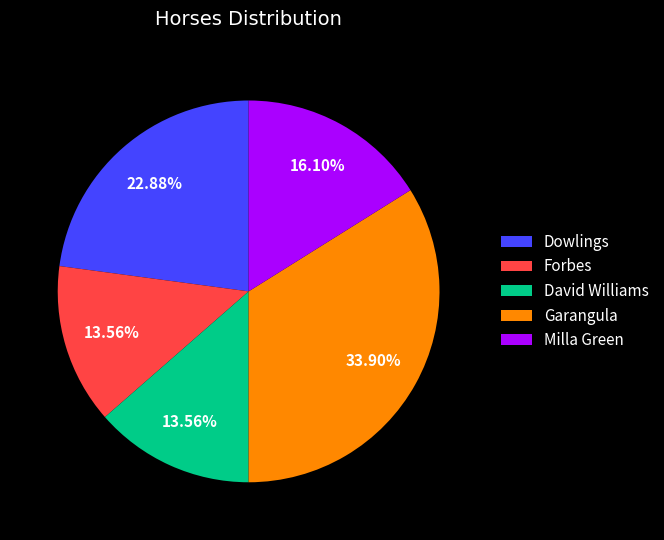

Do David Williams and Milla Green together represent more than half of the pie?

No